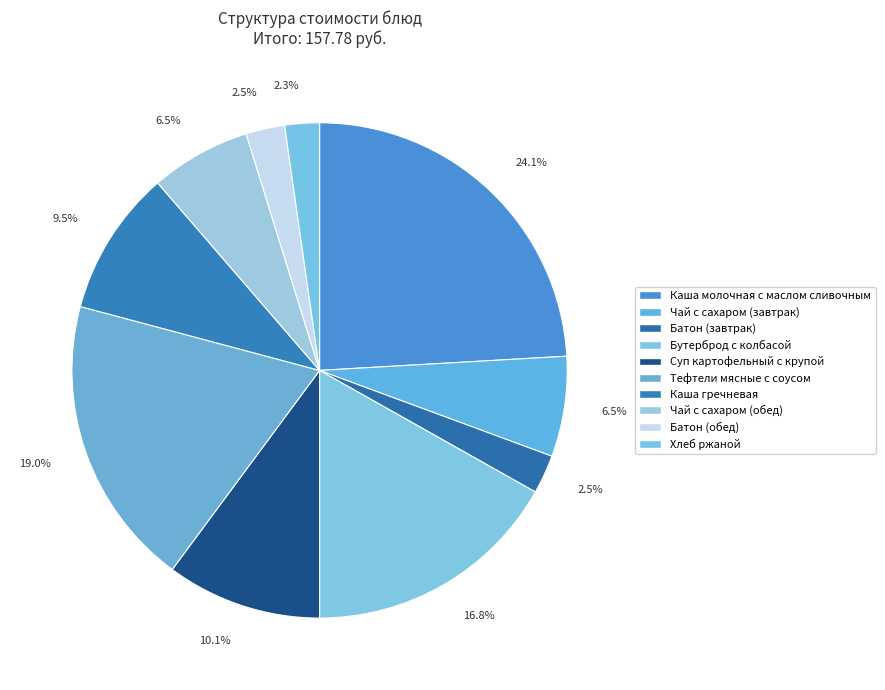

What is the ratio of the value at Батон (обед) to the value at Суп картофельный с крупой?

0.2